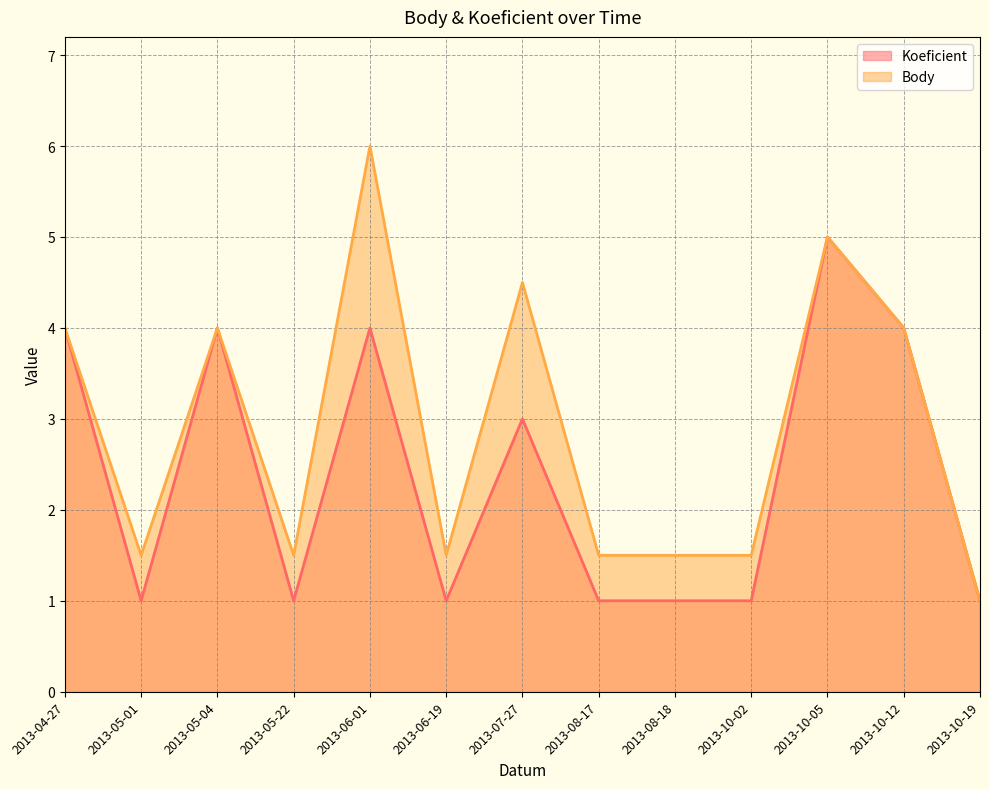

What is the difference between the maximum and second lowest values in the Koeficient series?

4.0